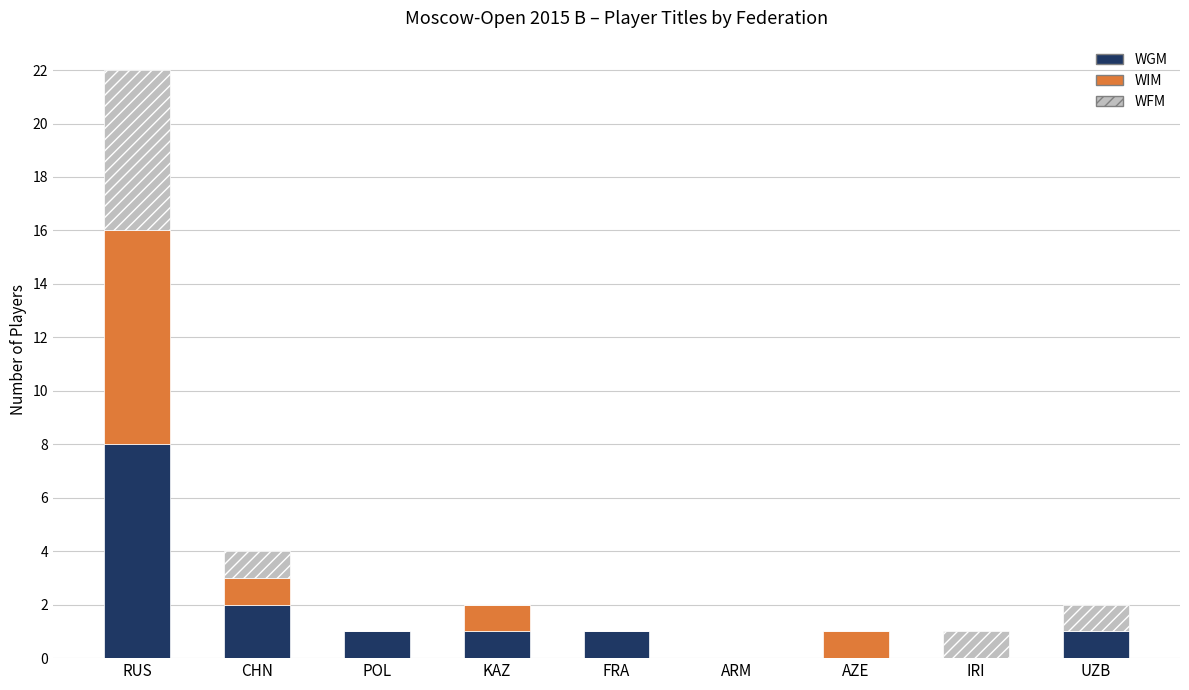

At which category is the sum across all series the highest?

RUS